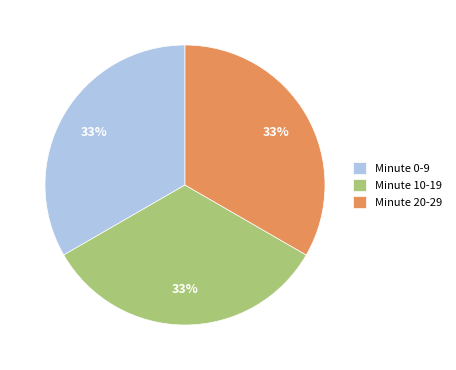

Approximately how many times larger is the value at Minute 10-19 compared to Minute 0-9?

1.0